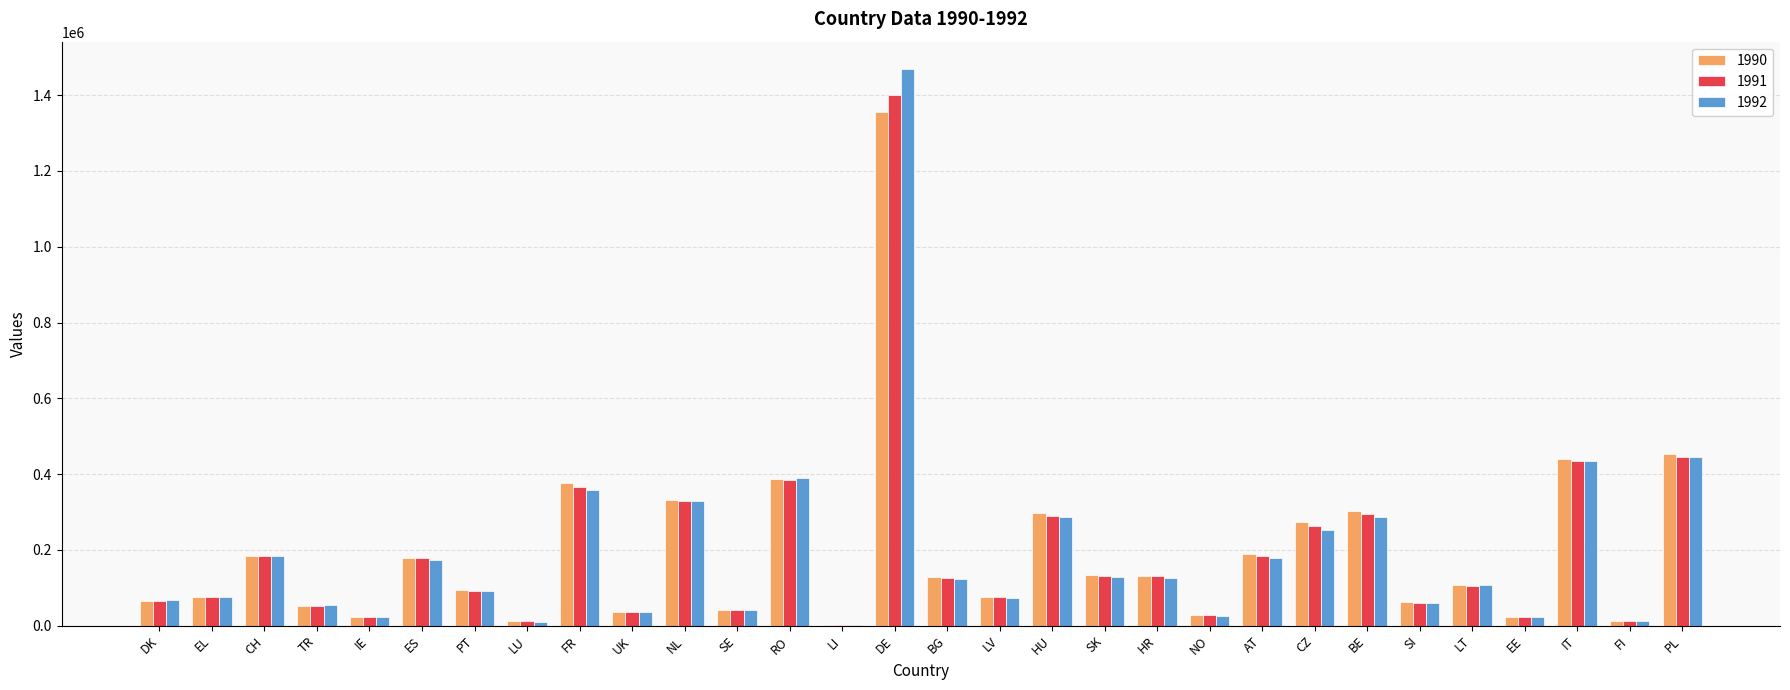

At which category does the chart reach its peak across all series?

DE